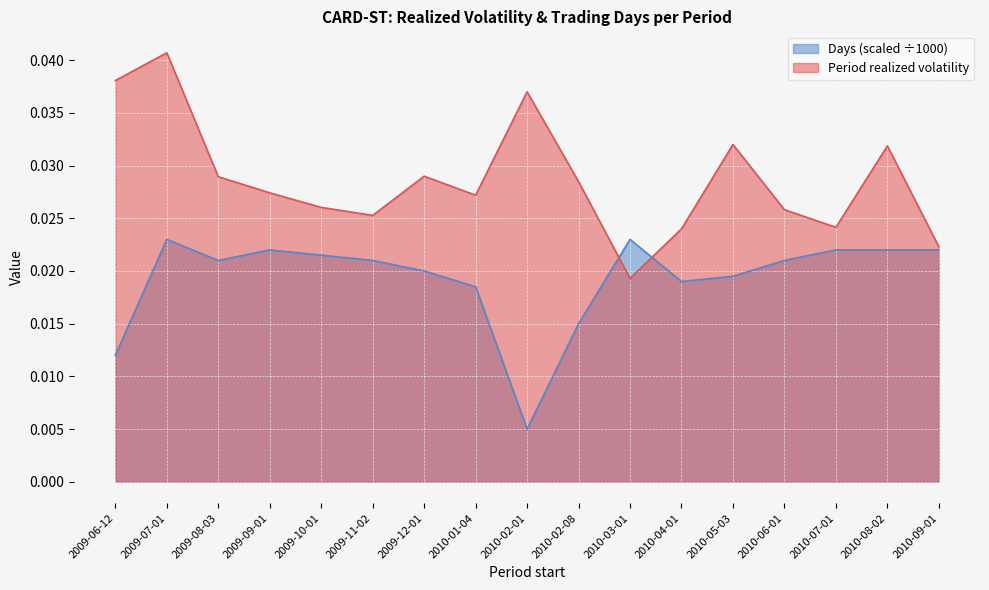

The value of Period realized volatility at 2010-07-01 is 0.0. True or false?

True